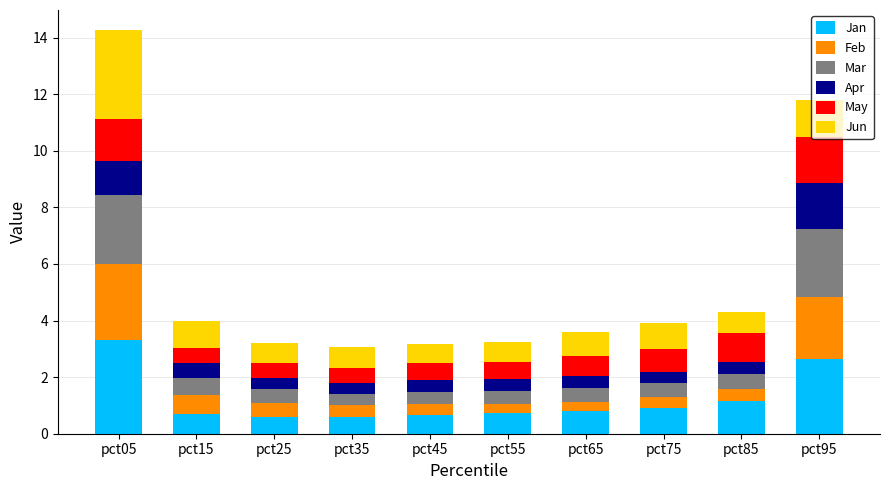

What is the average value of the Jan series?

1.2